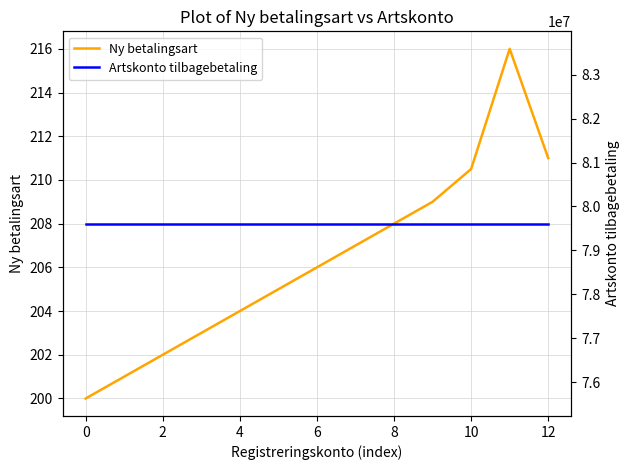

True or false: Artskonto tilbagebetaling has more than 2 interior local peaks.

False